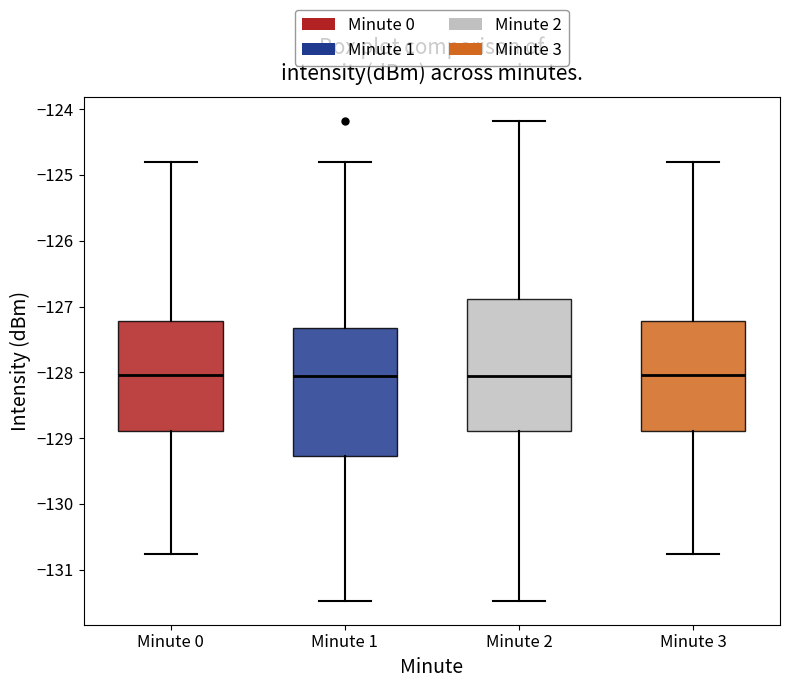

Reading left to right, transcribe this box plot: for each box, give where its median line is, the range the box spans, and where its two whiskers end, as read against the y-axis. The values are not printed on the chart, so give them approximately, as read against the axis.

Minute 0: median -128.0, box -128.9 to -127.2, whiskers -130.8 to -124.8
Minute 1: median -128.0, box -129.3 to -127.3, whiskers -131.5 to -124.8
Minute 2: median -128.0, box -128.9 to -126.9, whiskers -131.5 to -124.2
Minute 3: median -128.0, box -128.9 to -127.2, whiskers -130.8 to -124.8